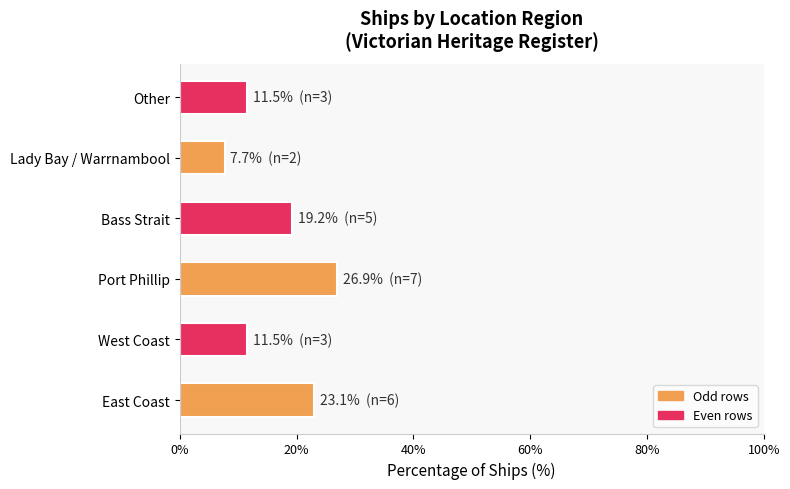

Are the bars grouped side by side (vs. stacked)?

No